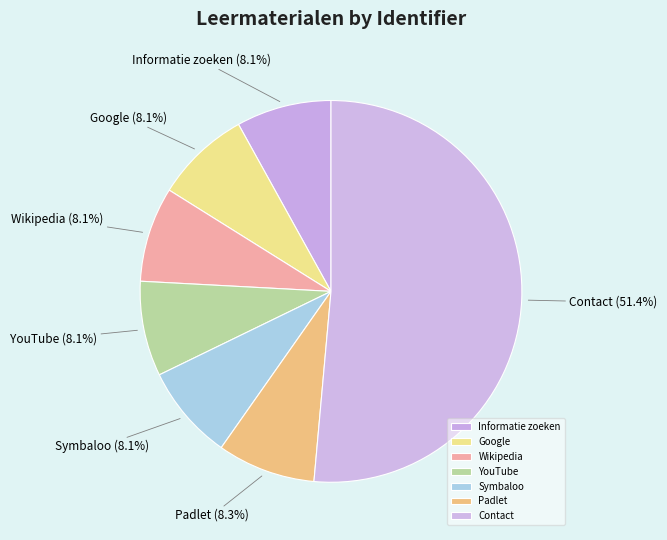

To the nearest percent, what is the difference between the Google and Contact slice percentages?

43%